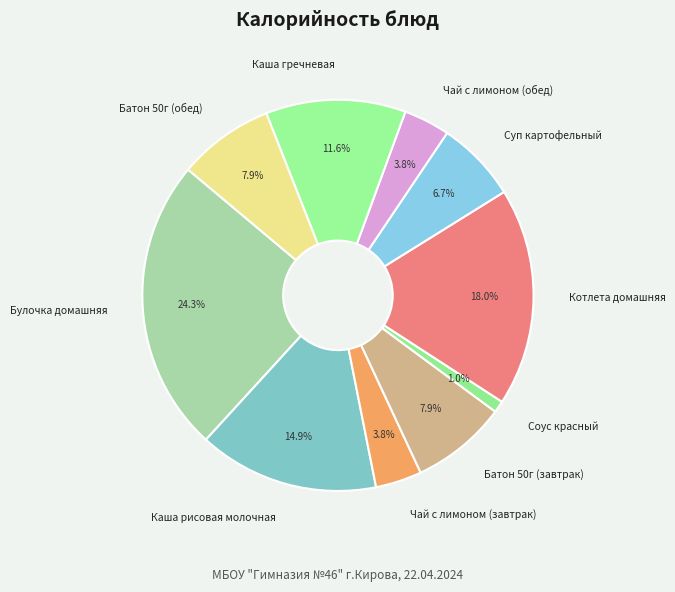

Which category has the biggest portion of the pie?

Булочка домашняя